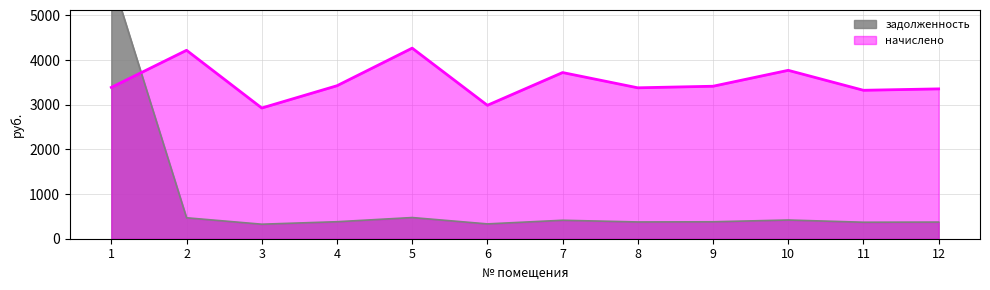

Which category has the lowest value across all series?

3